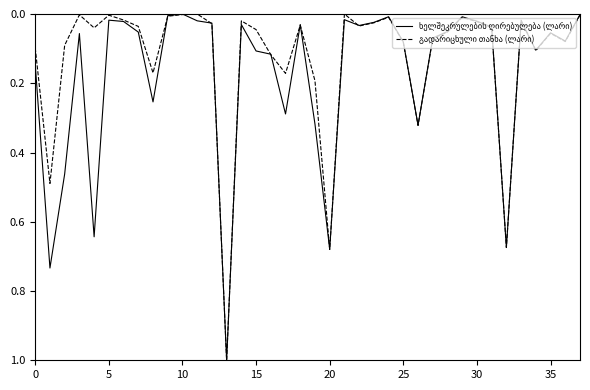

What is the difference between the maximum and minimum values in the ხელშეკრულების ღირებულება (ლარი) series?

1.0